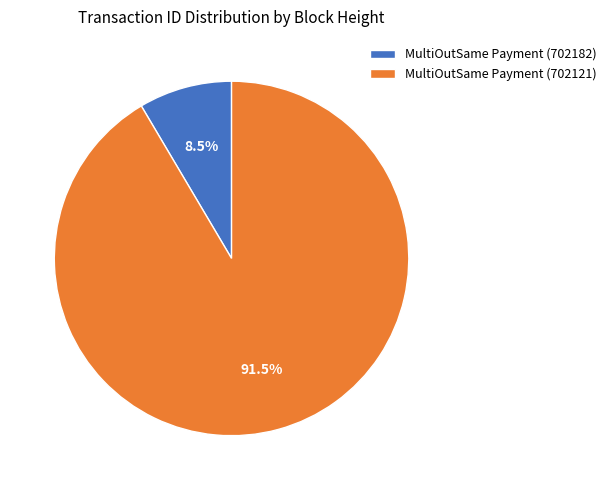

Which has a higher value, MultiOutSame Payment (702121) or MultiOutSame Payment (702182)?

MultiOutSame Payment (702121)